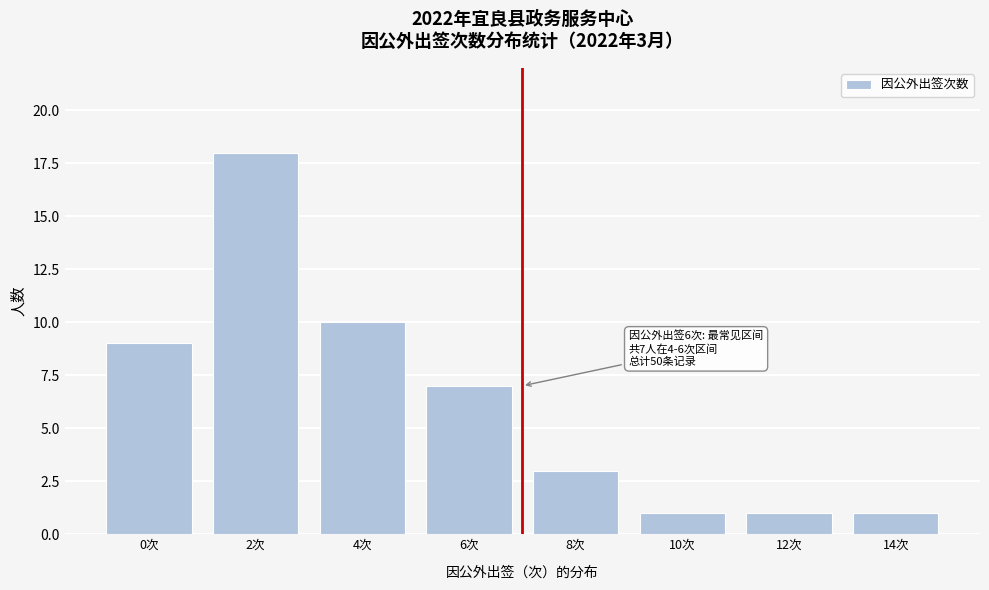

Reading left to right, extract all data points from this chart.

9	18	10	7	3	1	1	1